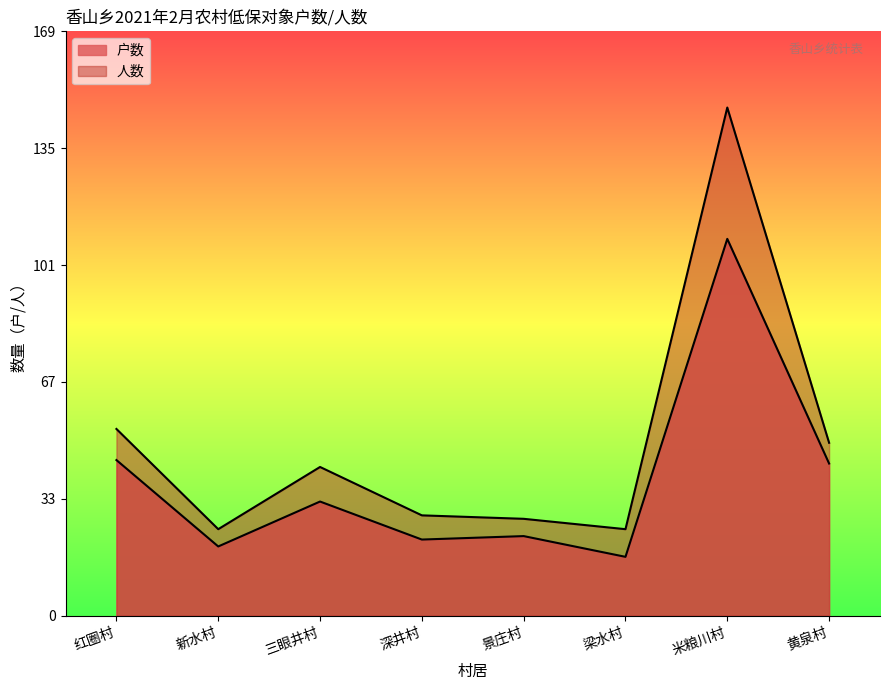

Reading left to right, extract all data points from this chart.

户数: 红圈村=45	新水村=20	三眼井村=33	深井村=22	景庄村=23	梁水村=17	米粮川村=109	黄泉村=44
人数: 红圈村=54	新水村=25	三眼井村=43	深井村=29	景庄村=28	梁水村=25	米粮川村=147	黄泉村=50